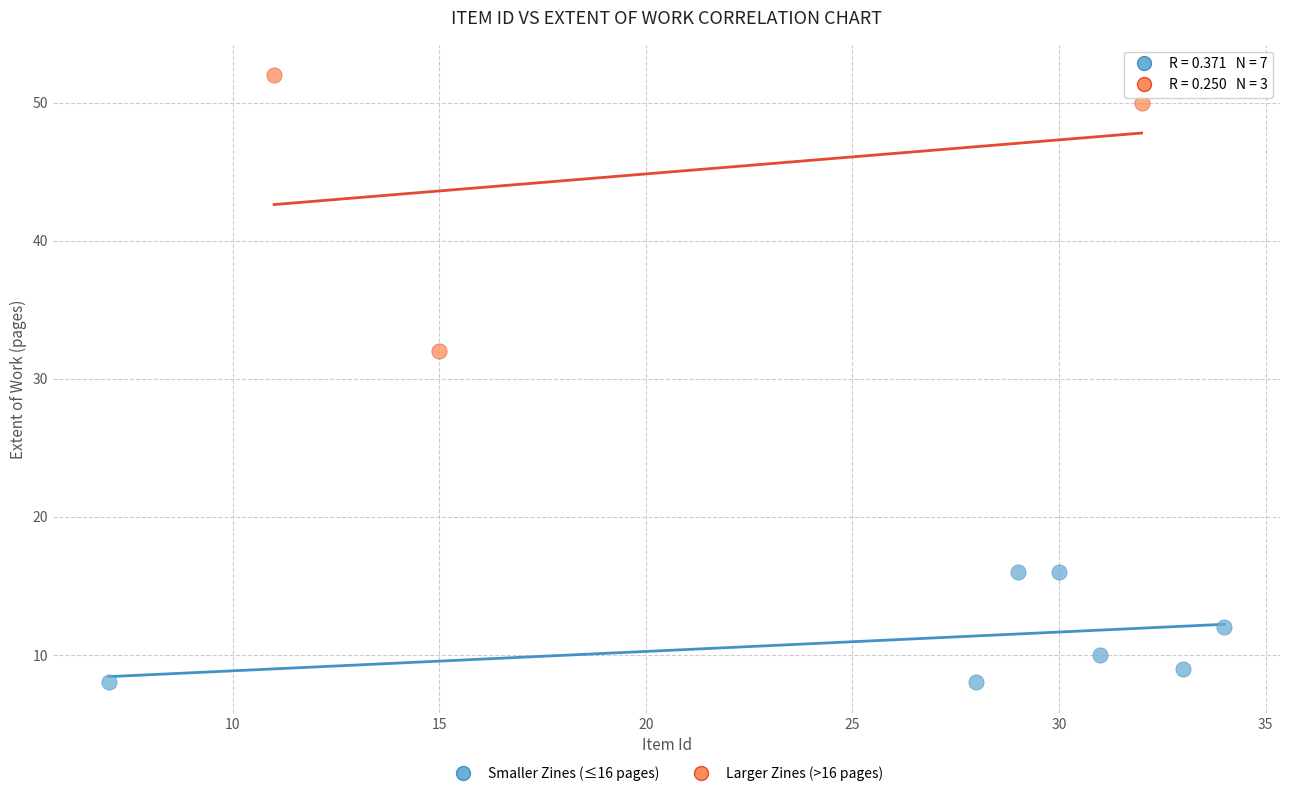

What are all the series names shown in the legend?

Smaller Zines (≤16 pages), Larger Zines (>16 pages)